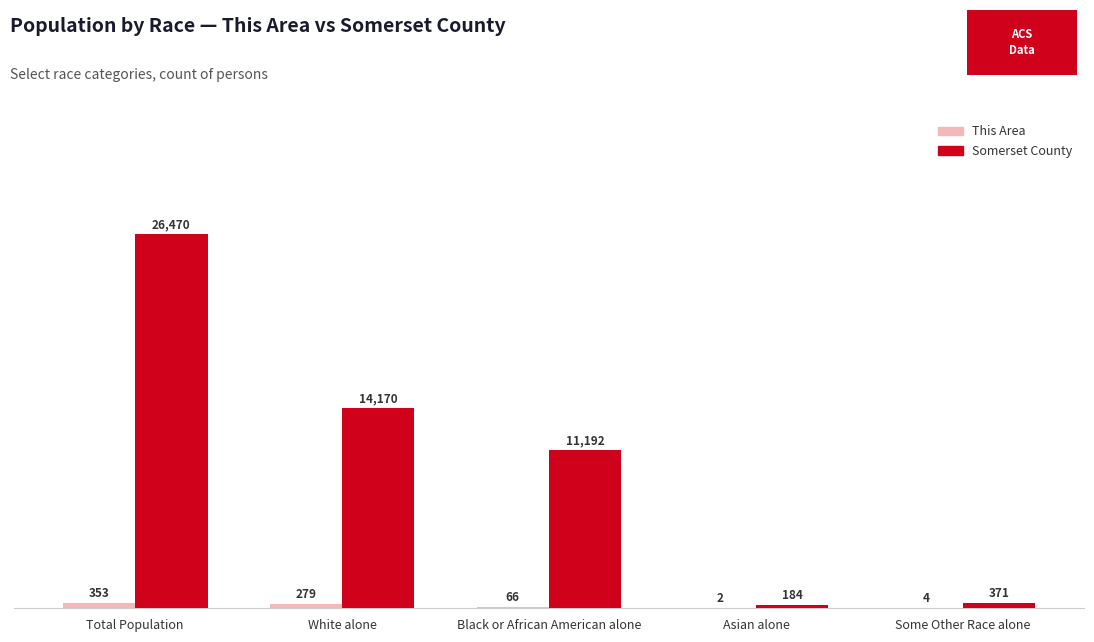

What is the average value of the This Area series?

141